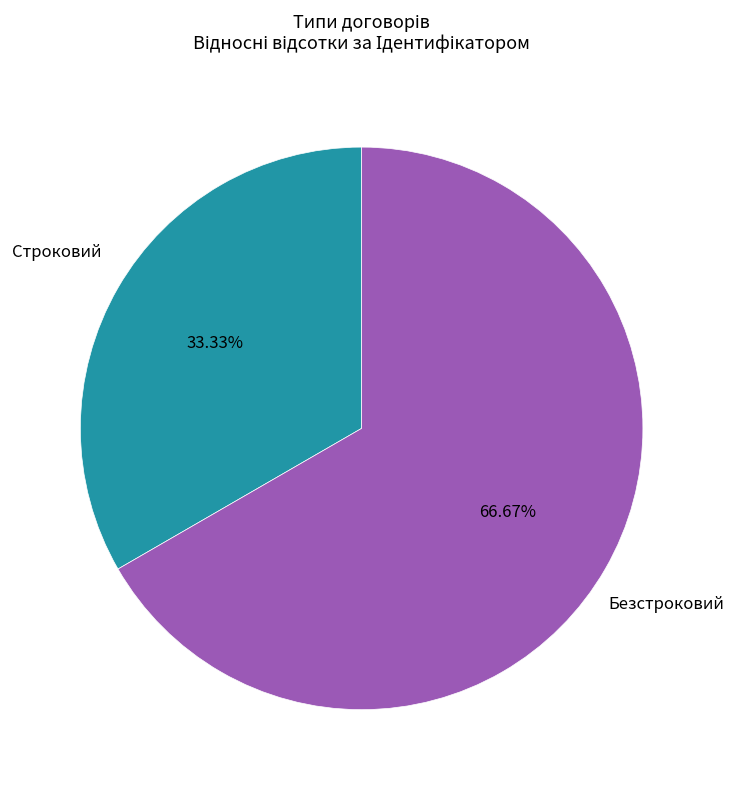

To the nearest percent, what is the difference between the largest and smallest slice percentages?

33%